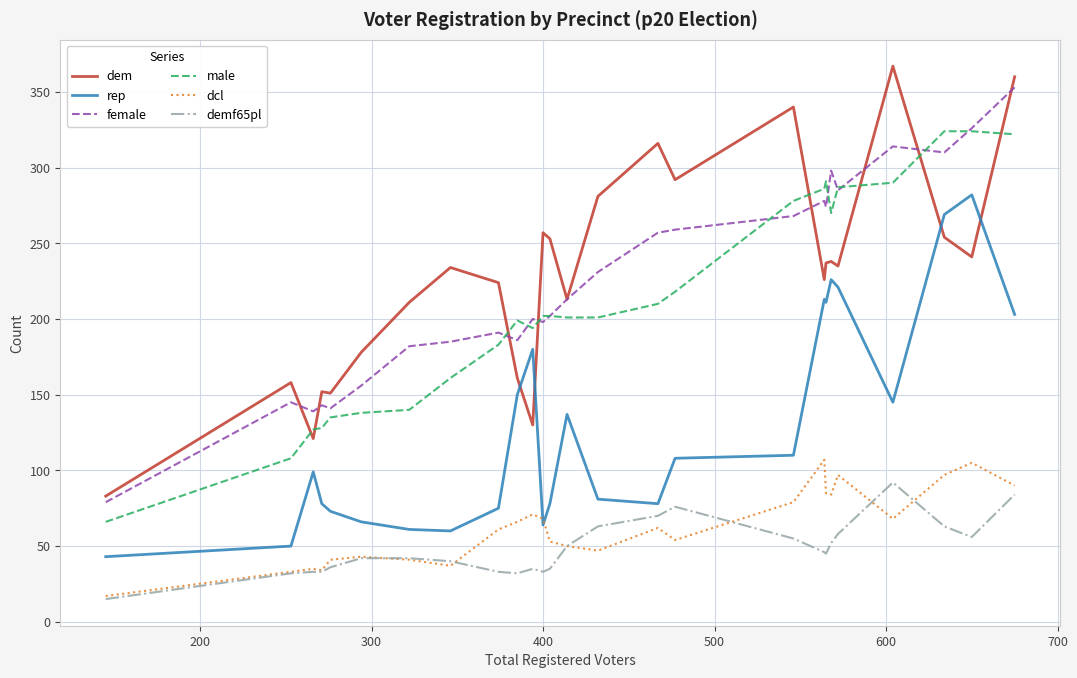

Count the number of data series in this chart.

6